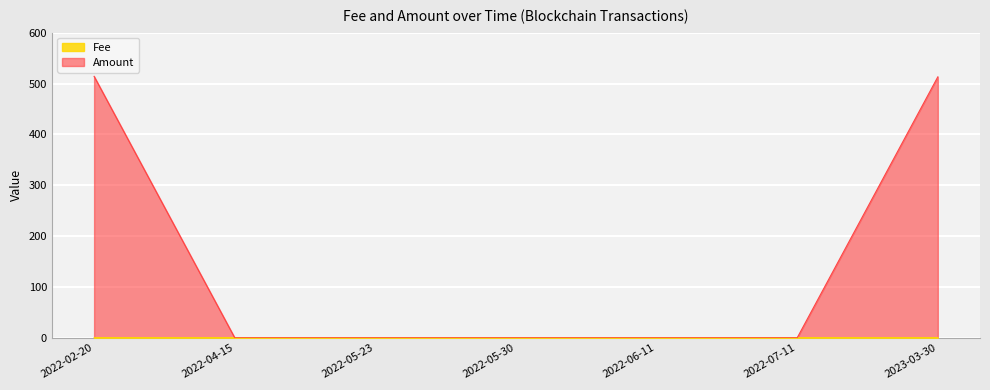

Reading left to right, list all the values displayed in this chart.

Fee: 0.1	0.0	0.0	0.0	0.0	0.0	0.0
Amount: 514.1	0.0	0.0	0.0	0.0	0.0	513.1